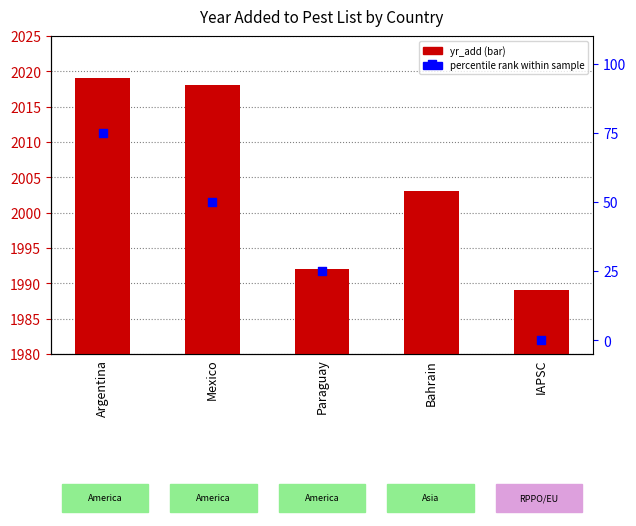

At how many categories does at least one series exceed 1169?

5